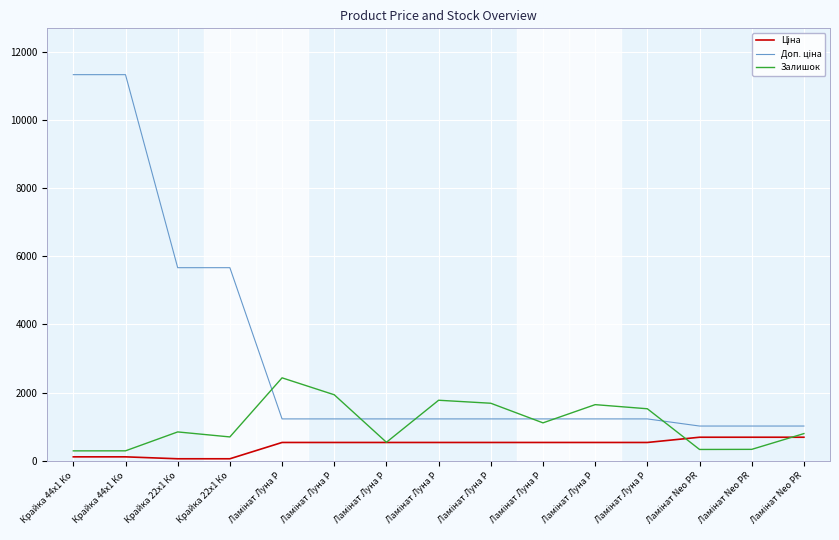

True or false: Ціна has a value of 83.0 at Крайка 22x1 Ко.

False